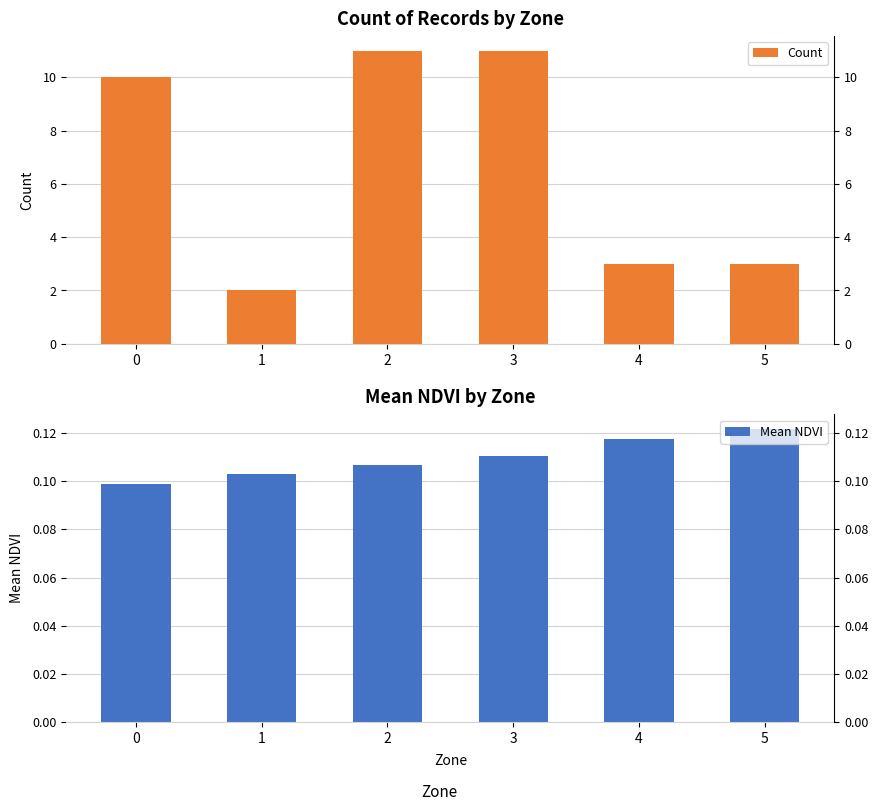

List the labels in order of Mean NDVI value, largest first.

5, 4, 3, 2, 1, 0